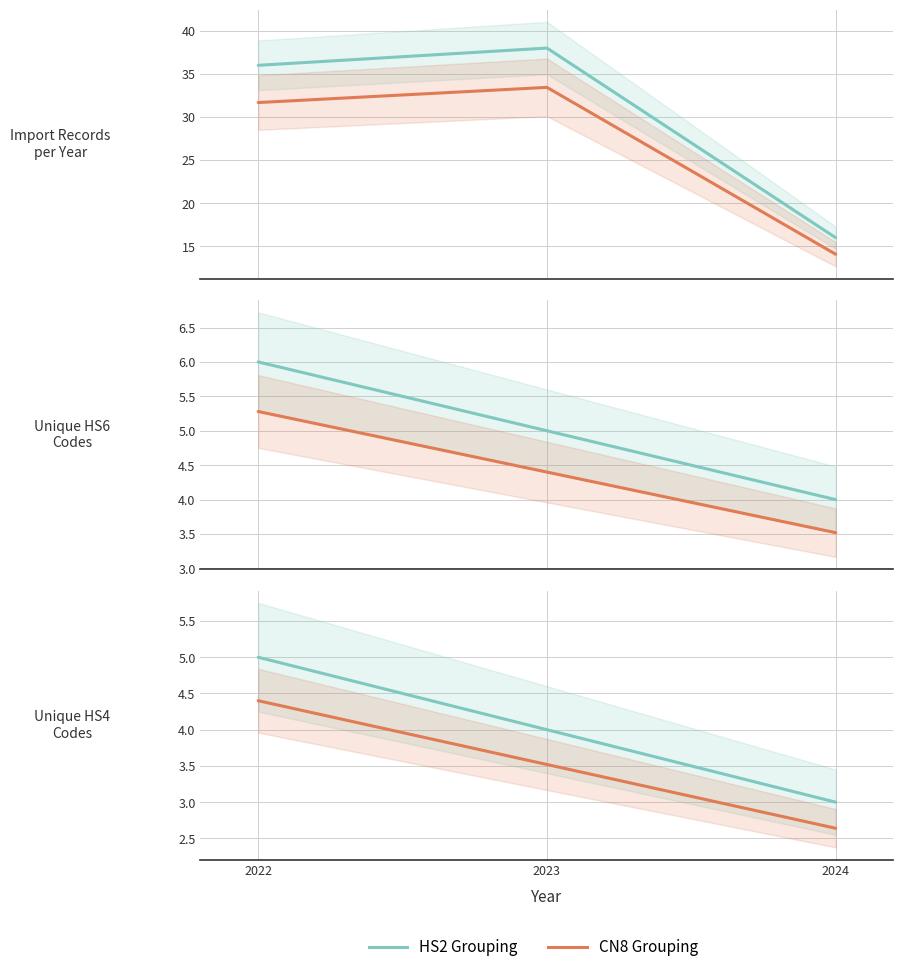

Rank the series by their average value, from lowest to highest.

CN8 Grouping, HS2 Grouping